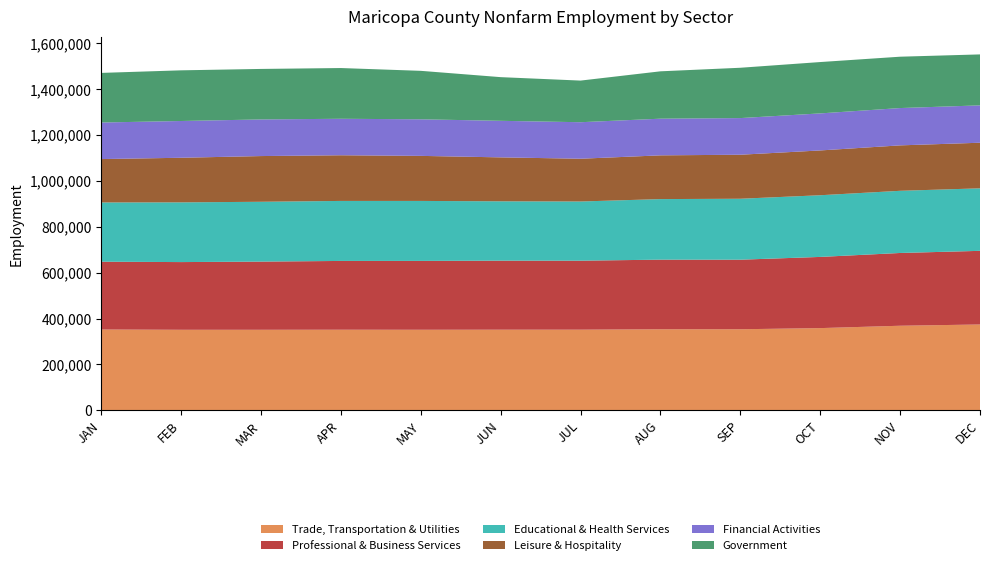

Reading left to right, list all the values displayed in this chart.

Trade, Transportation & Utilities: JAN=352200	FEB=351000	MAR=351000	APR=351300	MAY=351100	JUN=351400	JUL=351500	AUG=353200	SEP=353300	OCT=358300	NOV=368600	DEC=374100
Professional & Business Services: JAN=295500	FEB=295000	MAR=297100	APR=299700	MAY=300000	JUN=300800	JUL=300600	AUG=303400	SEP=303100	OCT=310200	NOV=317100	DEC=320900
Educational & Health Services: JAN=258100	FEB=260200	MAR=260700	APR=261500	MAY=261400	JUN=258600	JUL=257900	AUG=263900	SEP=265600	OCT=268800	NOV=270900	DEC=272400
Leisure & Hospitality: JAN=189100	FEB=194400	MAR=199200	APR=199000	MAY=196300	JUN=191500	JUL=186400	AUG=190600	SEP=191800	OCT=195200	NOV=198000	DEC=198700
Financial Activities: JAN=159300	FEB=160200	MAR=159600	APR=159000	MAY=159400	JUN=159300	JUL=159100	AUG=159800	SEP=159700	OCT=161400	NOV=162600	DEC=162800
Government: JAN=216200	FEB=220800	MAR=220100	APR=221100	MAY=211200	JUN=190300	JUL=181400	AUG=206400	SEP=219300	OCT=223800	NOV=223800	DEC=222100